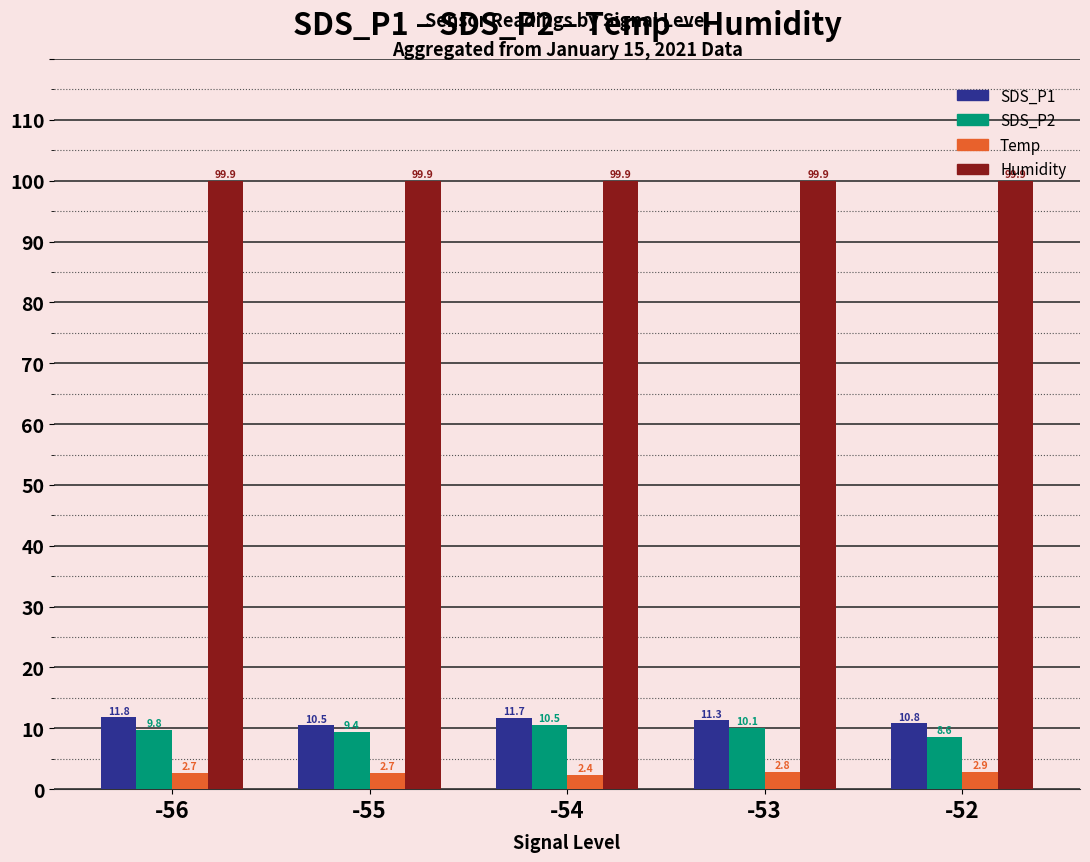

What is the total value across all series at -52?

122.2